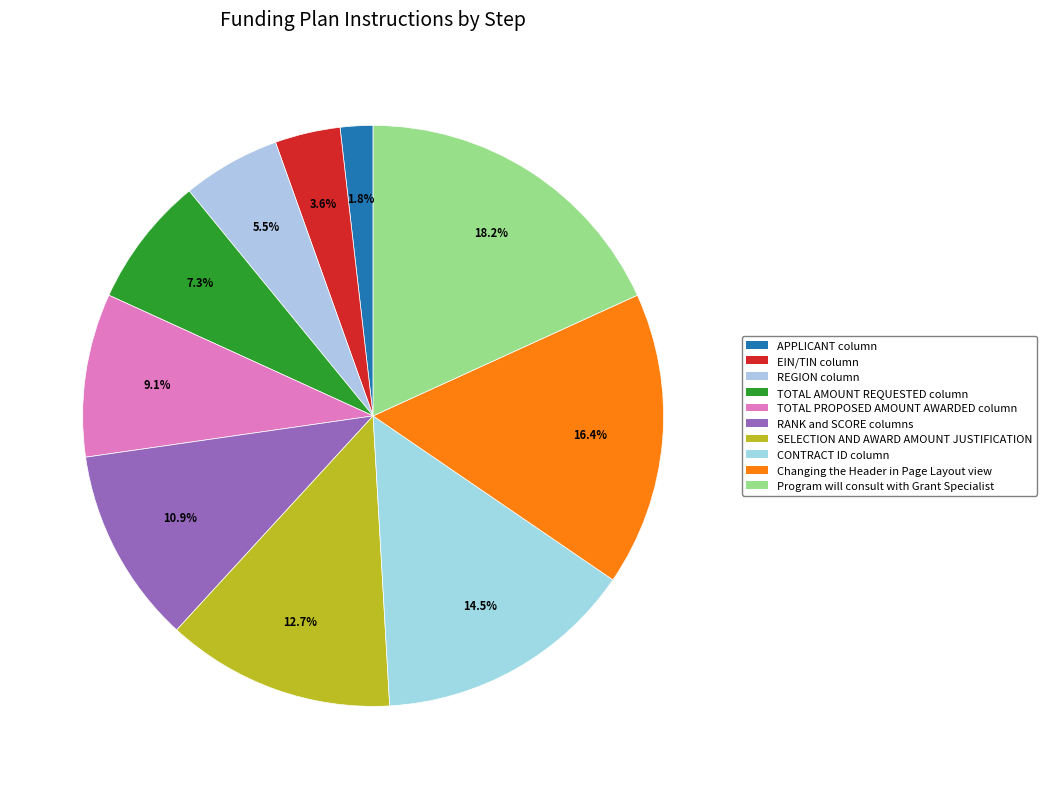

How many slices are in this pie chart?

10